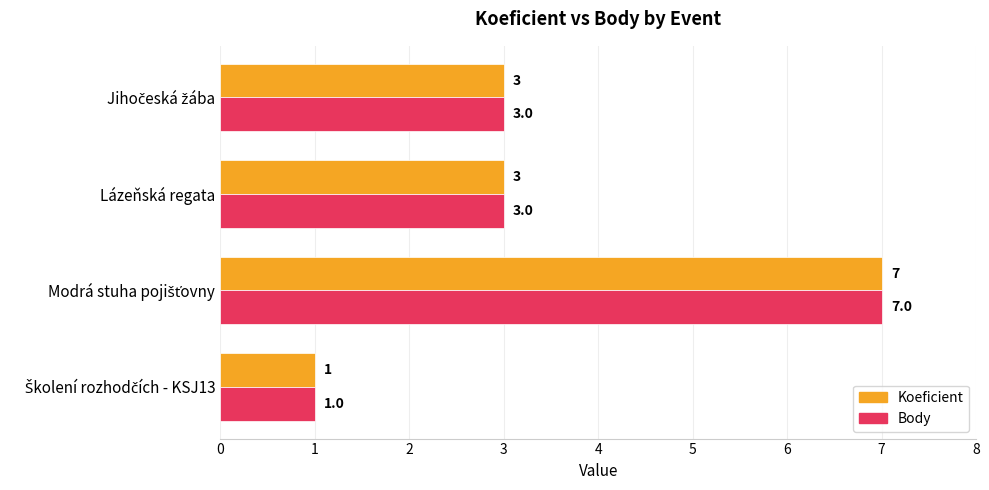

The value of Body at Lázeňská regata is 5. True or false?

False